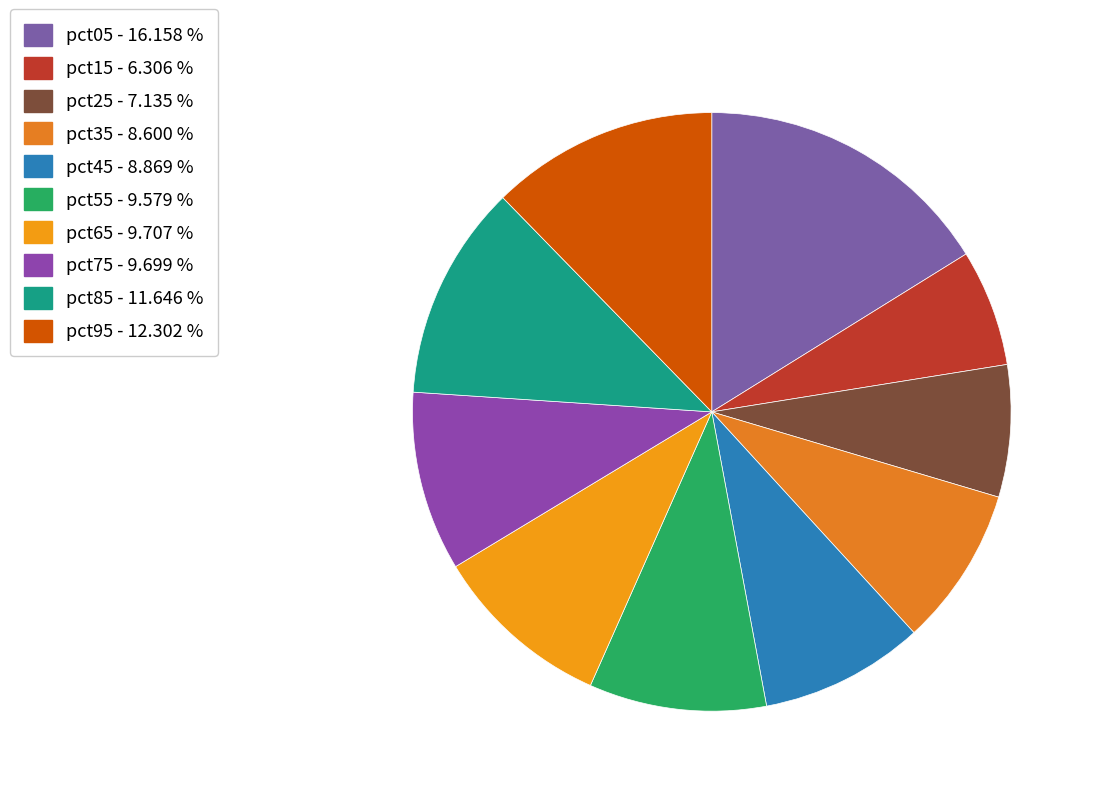

True or false: pct85 accounts for 24% of the total.

False